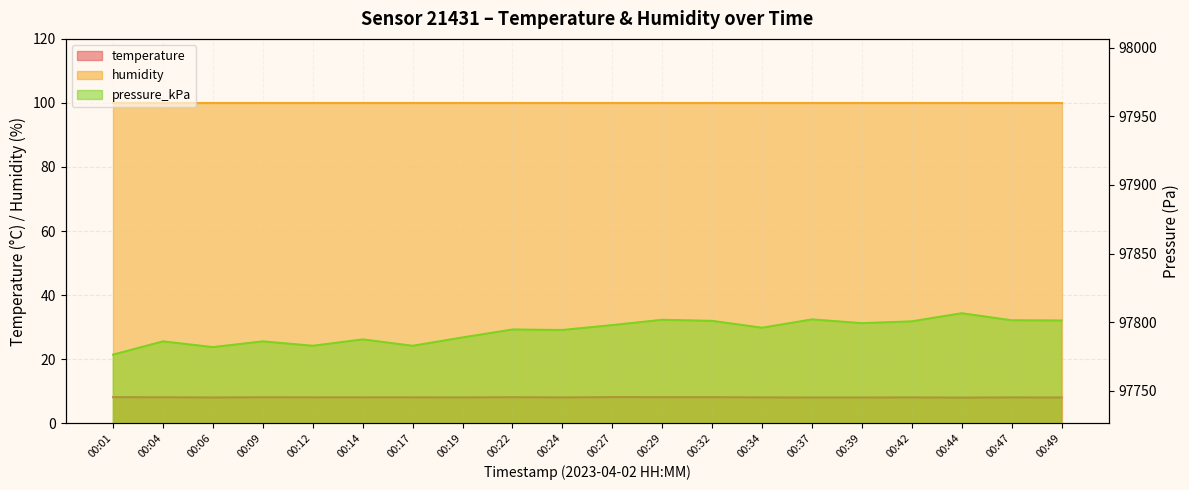

Which series changed the most between 00:01 and 00:19?

pressure_kPa